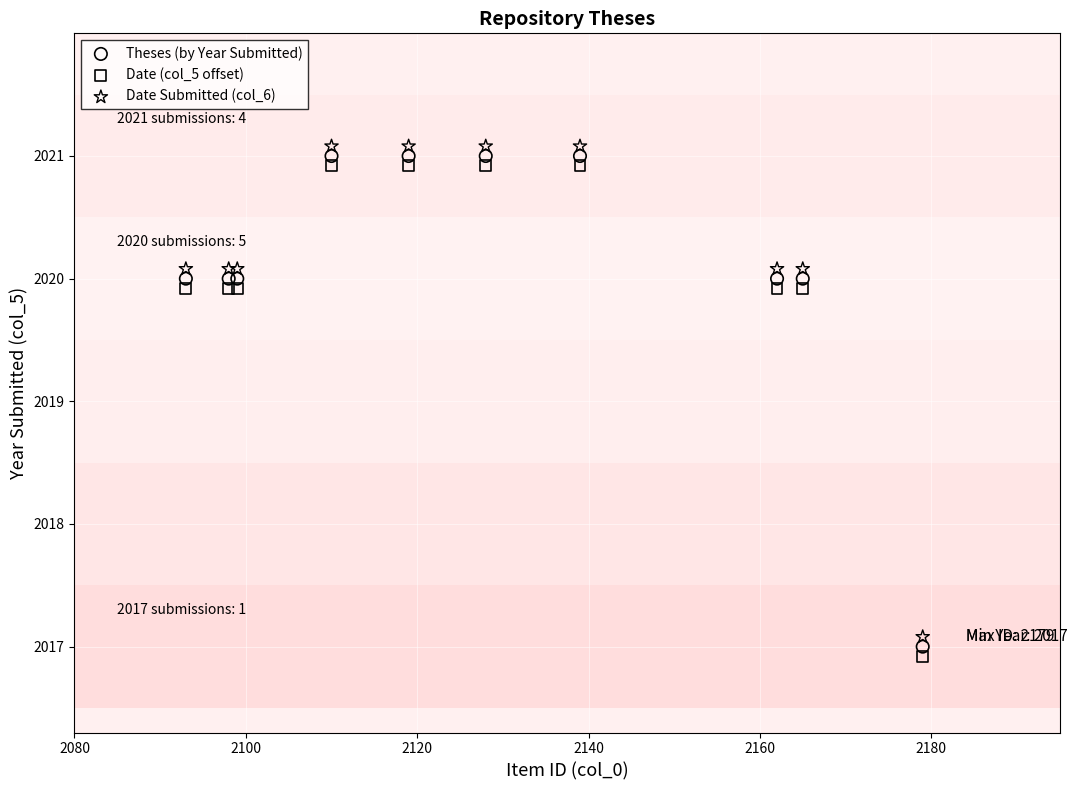

In the Date (col_5 offset) series, what Y value is closest to 2018?

2016.9